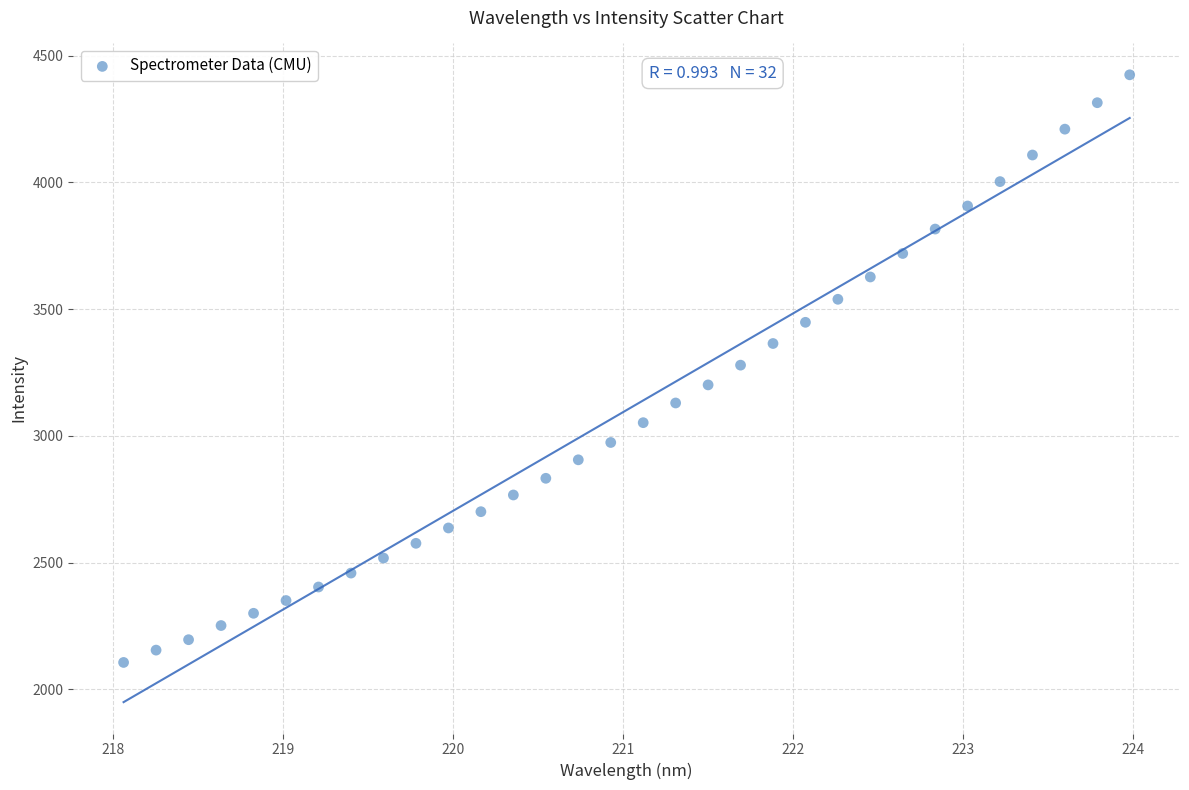

What is the range of Y values (max minus min)?

2318.4